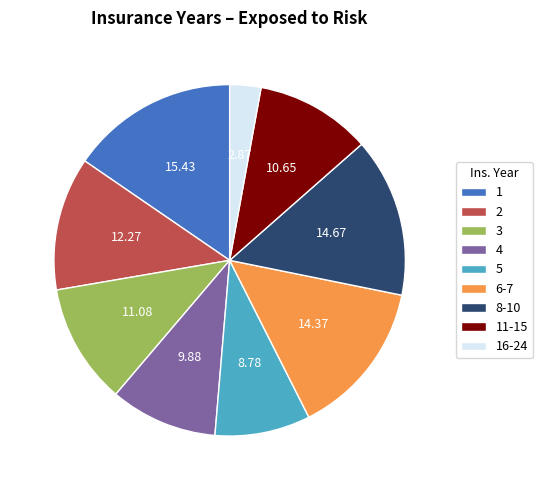

Which has a higher value, 11-15 or 16-24?

11-15